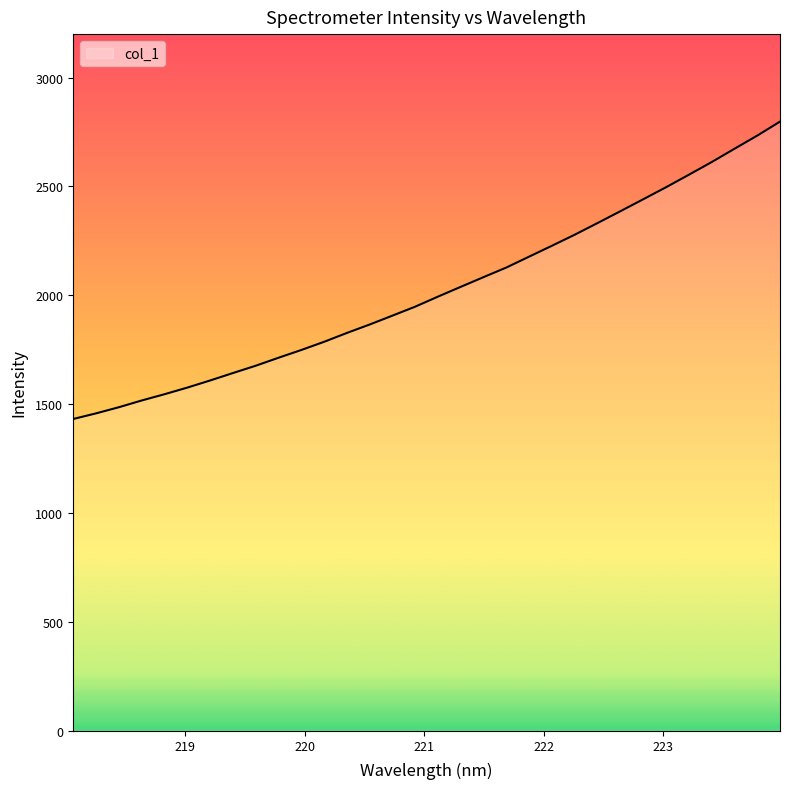

How many lines are shown in the chart?

1